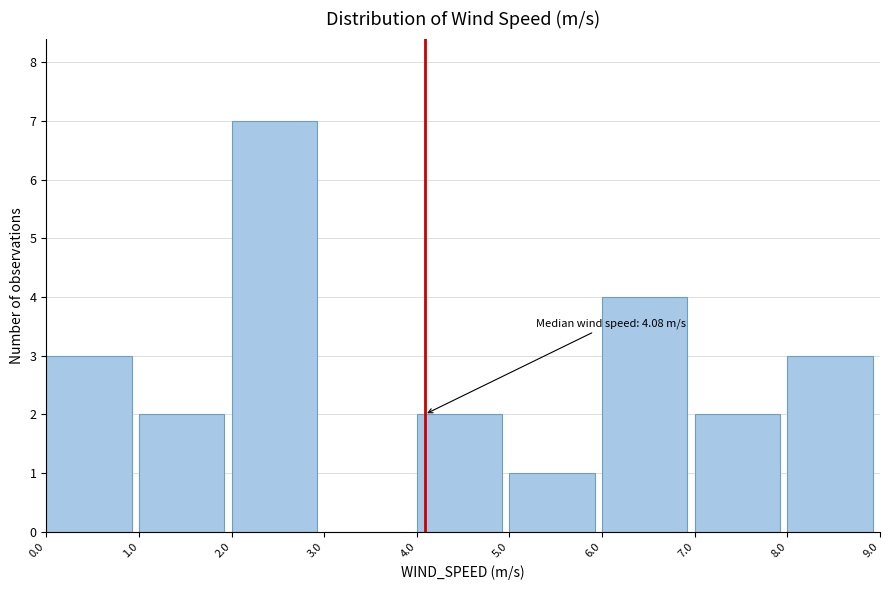

Which range on the x-axis has the tallest bar?

2.0 to 3.0